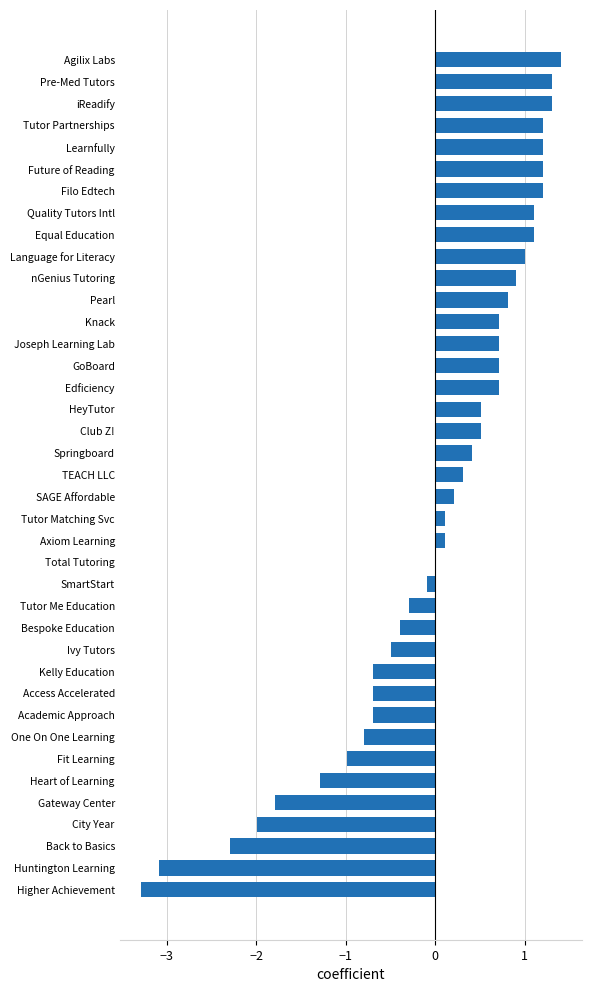

At which label is the value closest to 0?

Total Tutoring